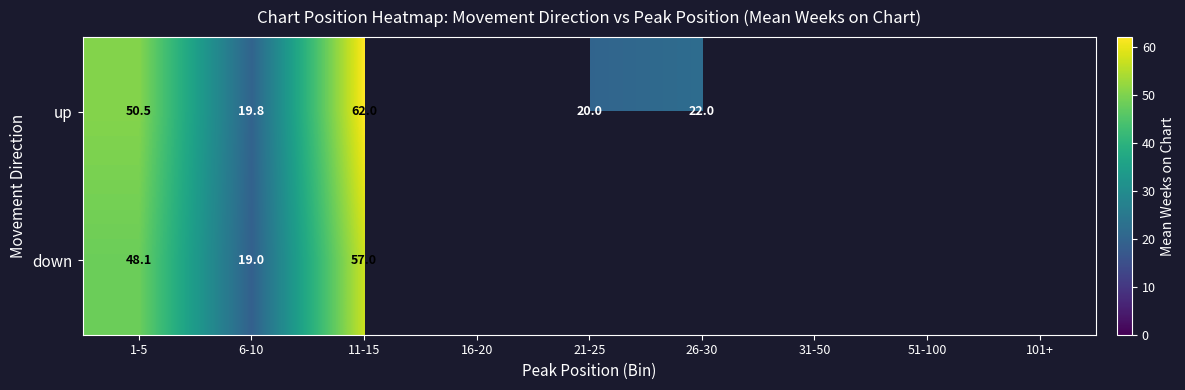

Is the value of down at 6-10 greater than the value of up at 1-5?

No